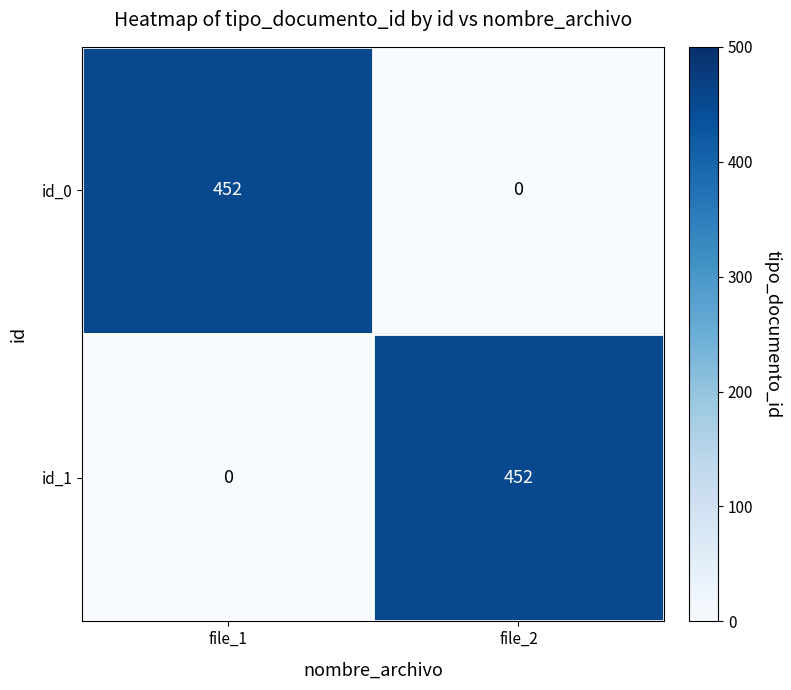

What is the spread (max minus min) of values at file_2?

452